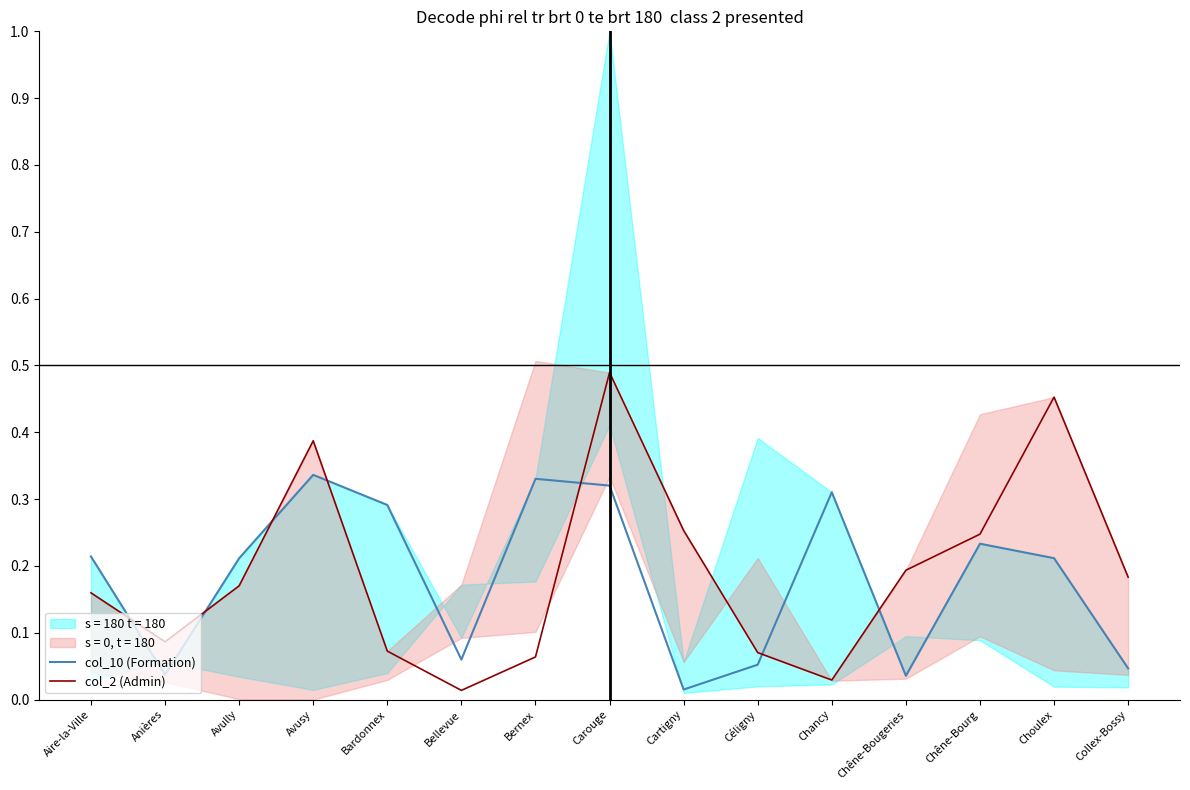

The col_10 (Formation) series shows 0.2 at Aire-la-Ville. True or false?

True